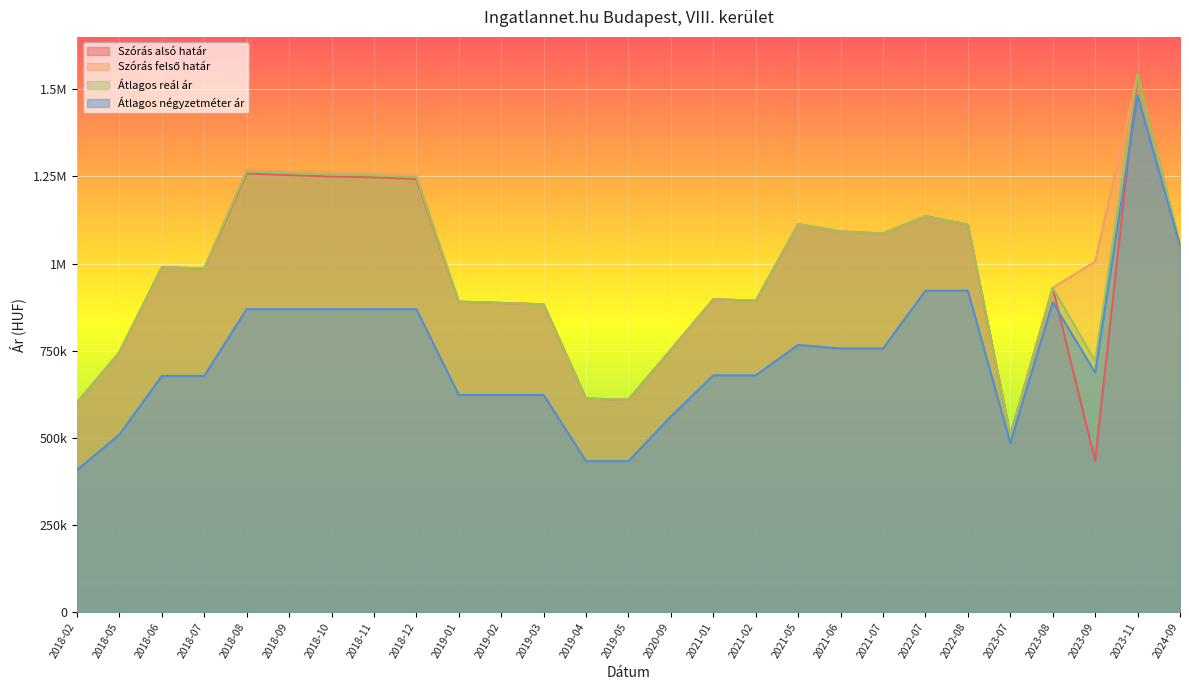

At which label does Szórás felső határ reach its peak?

2023-11